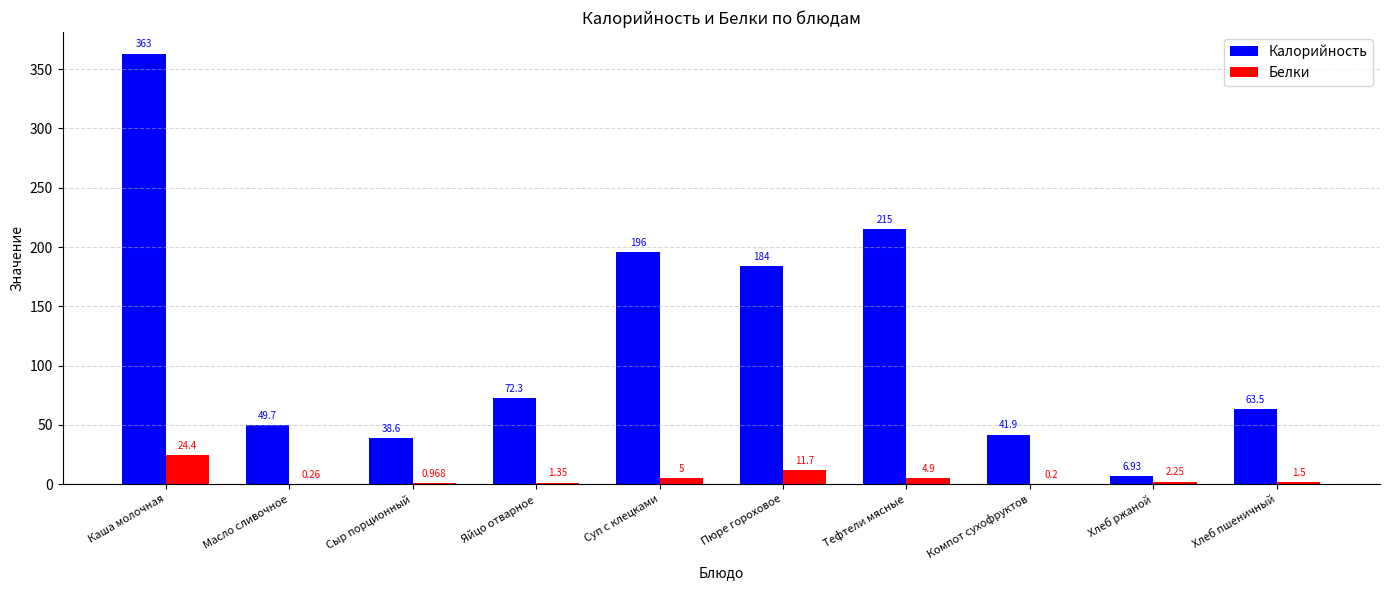

How many groups of bars are there?

10